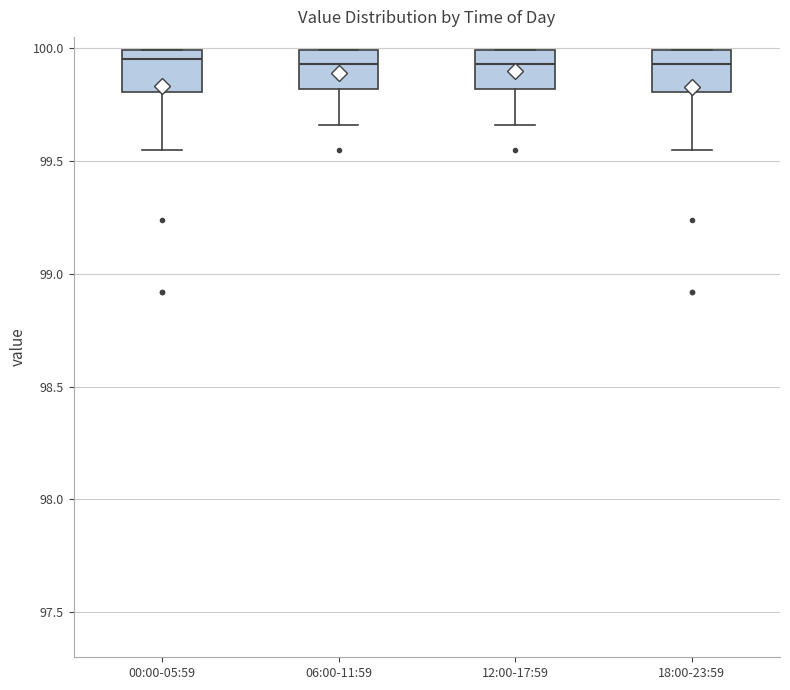

Reading left to right, read every box against the y-axis: the position of its median line, the range the box covers, and the ends of its whiskers. The values are not printed on the chart, so give them approximately, as read against the axis.

00:00-05:59: median 99.95, box 99.80 to 100.00, whiskers 99.55 to 100.00
06:00-11:59: median 99.95, box 99.80 to 100.00, whiskers 99.65 to 100.00
12:00-17:59: median 99.95, box 99.80 to 100.00, whiskers 99.65 to 100.00
18:00-23:59: median 99.95, box 99.80 to 100.00, whiskers 99.55 to 100.00